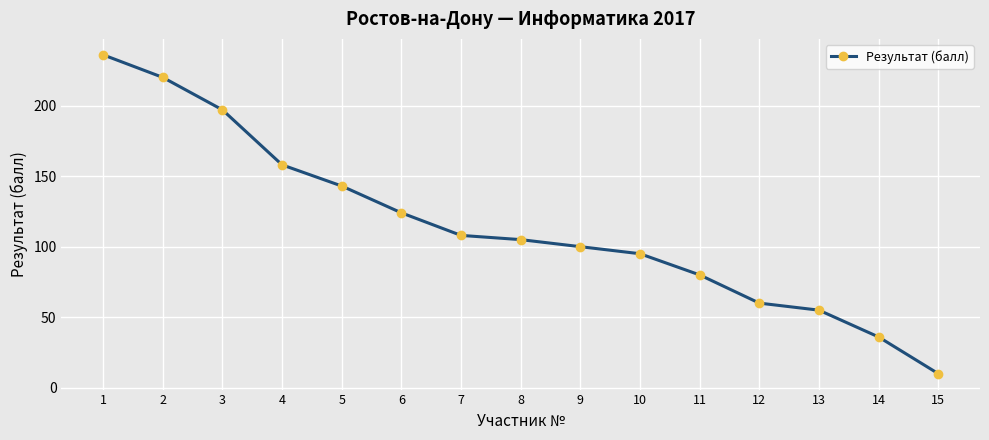

How many values are below 105?

7